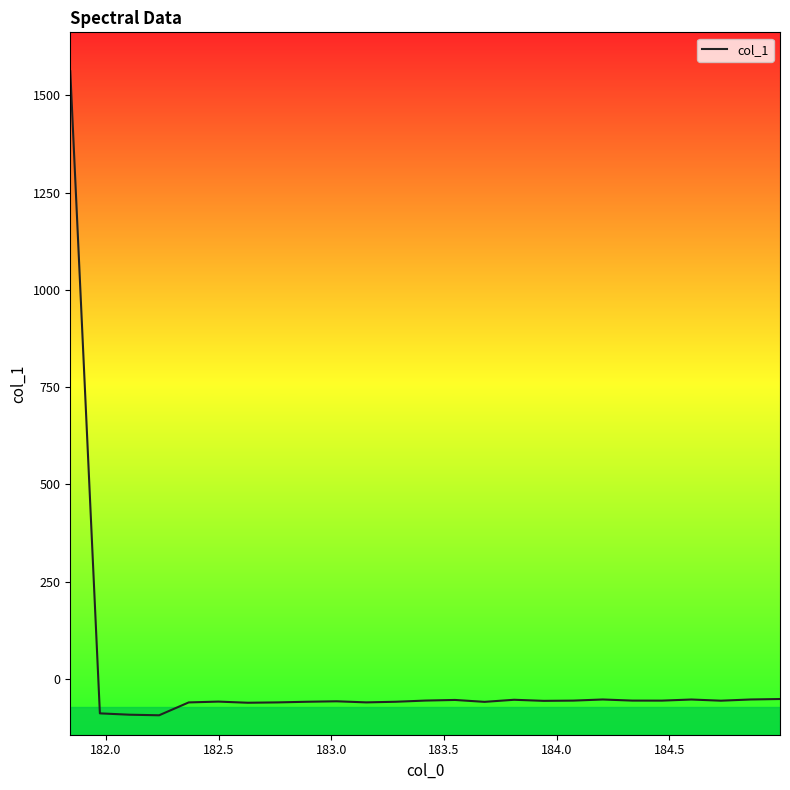

What is the minimum value shown in the chart?

-93.9